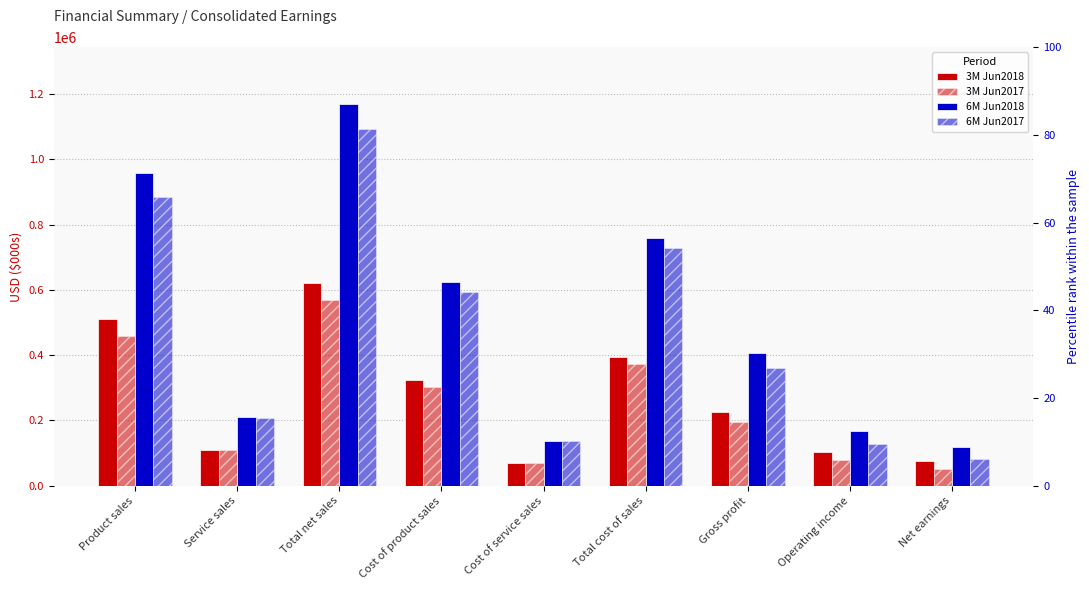

How many values in the 3M Jun2018 series exceed 226500?

4